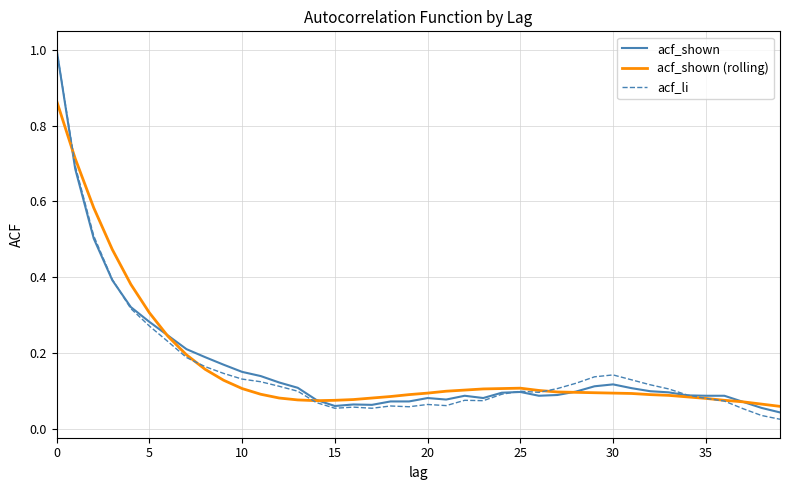

Which series has the largest range (max minus min)?

acf_li